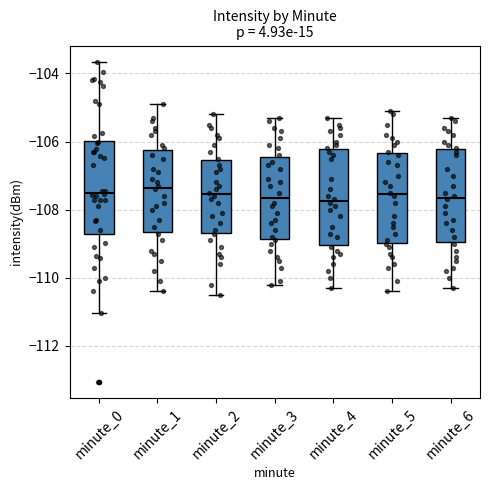

Reading left to right, read every box against the y-axis: the position of its median line, the range the box covers, and the ends of its whiskers. The values are not printed on the chart, so give them approximately, as read against the axis.

minute_0: median -107.6, box -108.8 to -106.0, whiskers -111.0 to -103.6
minute_1: median -107.4, box -108.6 to -106.2, whiskers -110.4 to -104.8
minute_2: median -107.6, box -108.6 to -106.6, whiskers -110.4 to -105.2
minute_3: median -107.6, box -108.8 to -106.4, whiskers -110.2 to -105.2
minute_4: median -107.8, box -109.0 to -106.2, whiskers -110.2 to -105.2
minute_5: median -107.6, box -109.0 to -106.4, whiskers -110.4 to -105.0
minute_6: median -107.6, box -109.0 to -106.2, whiskers -110.2 to -105.2